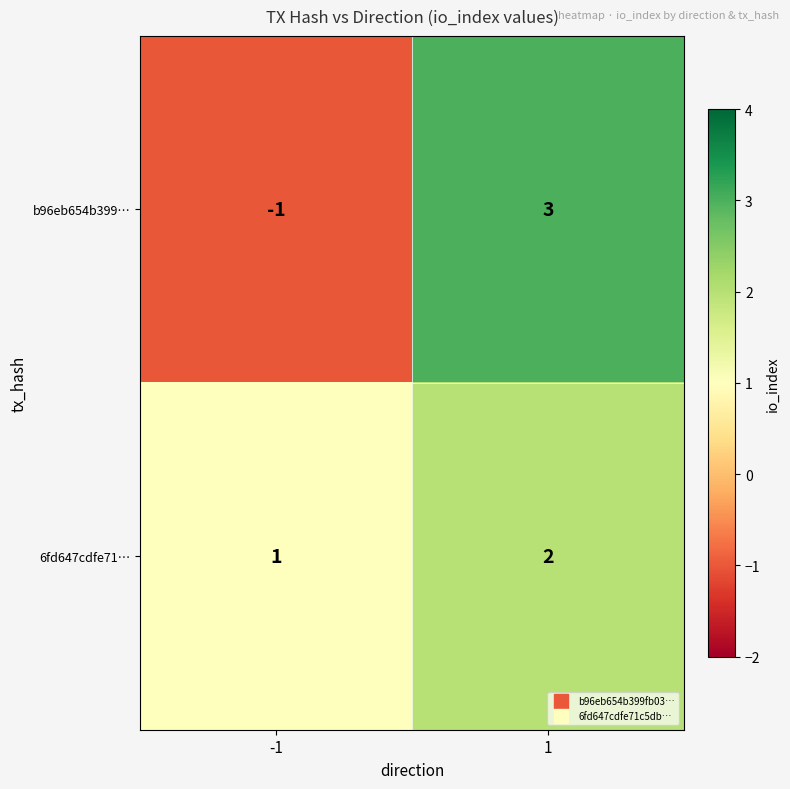

List the series in order of their overall mean, lowest first.

b96eb654b399…, 6fd647cdfe71…